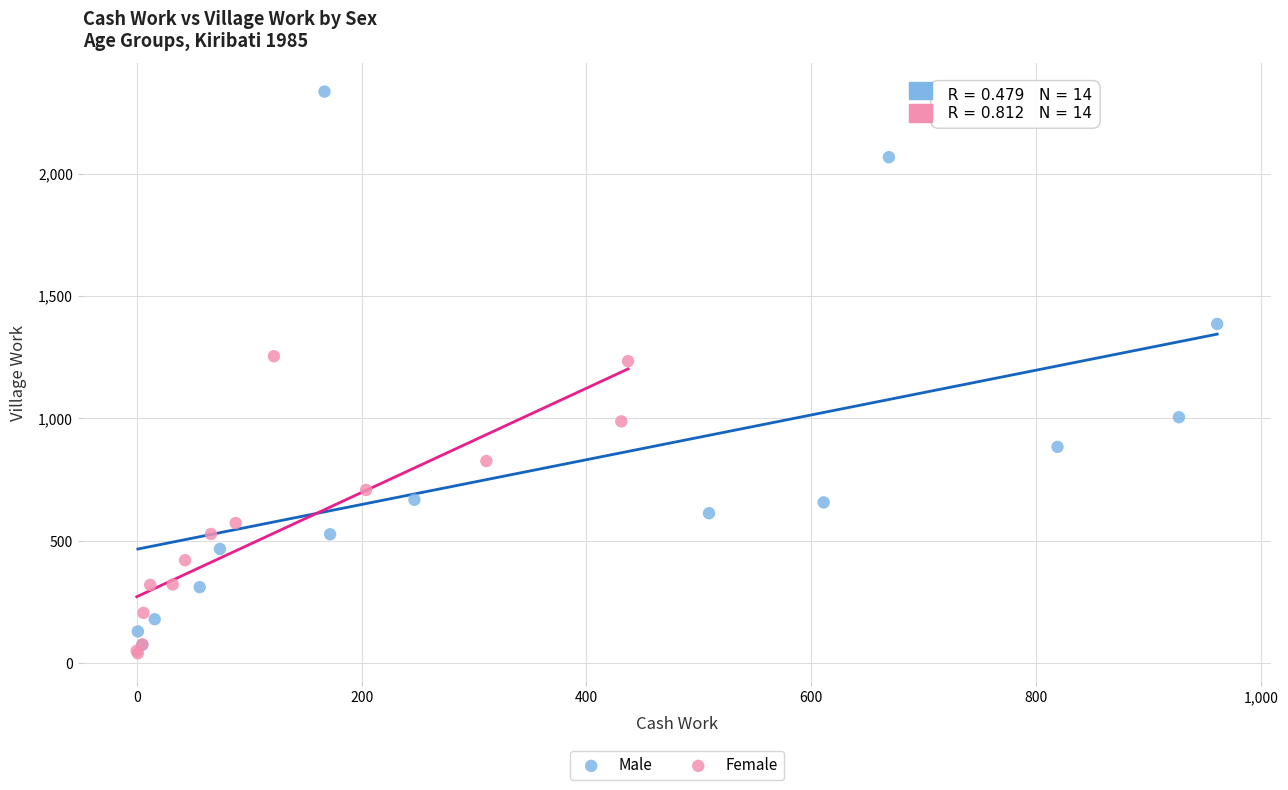

Which series contains the highest Y value?

Male